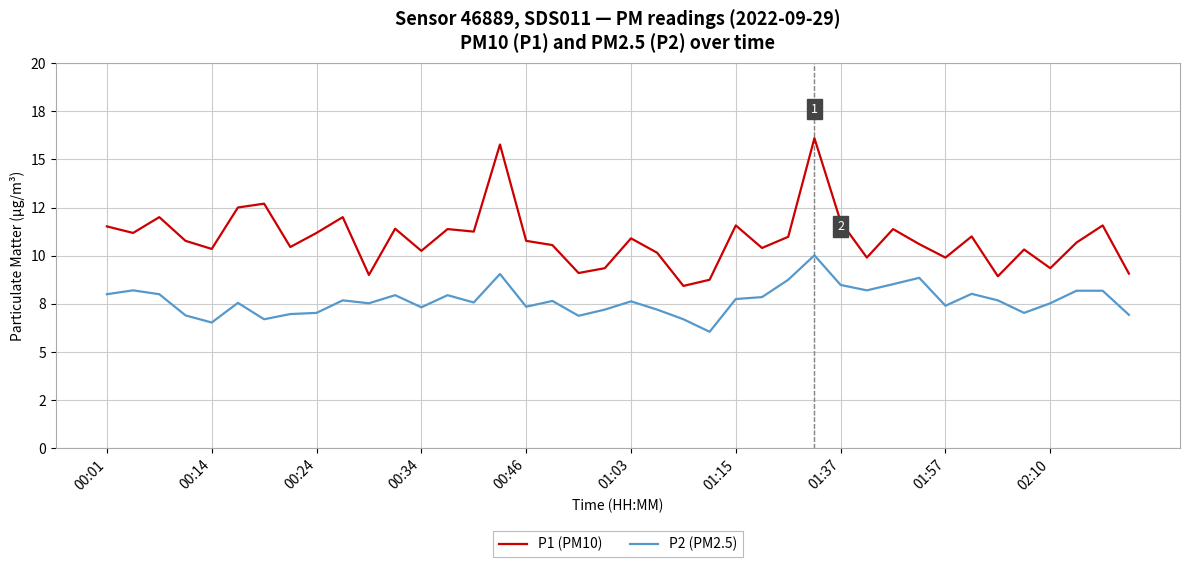

Is this an area chart (filled region under the line)?

No